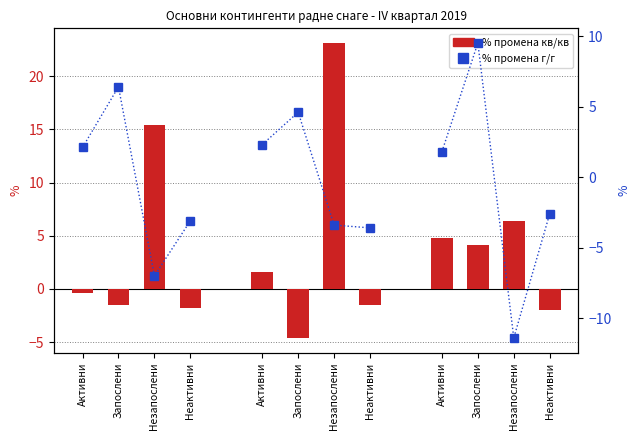

At which label is % г/г closest to 0?

Активни